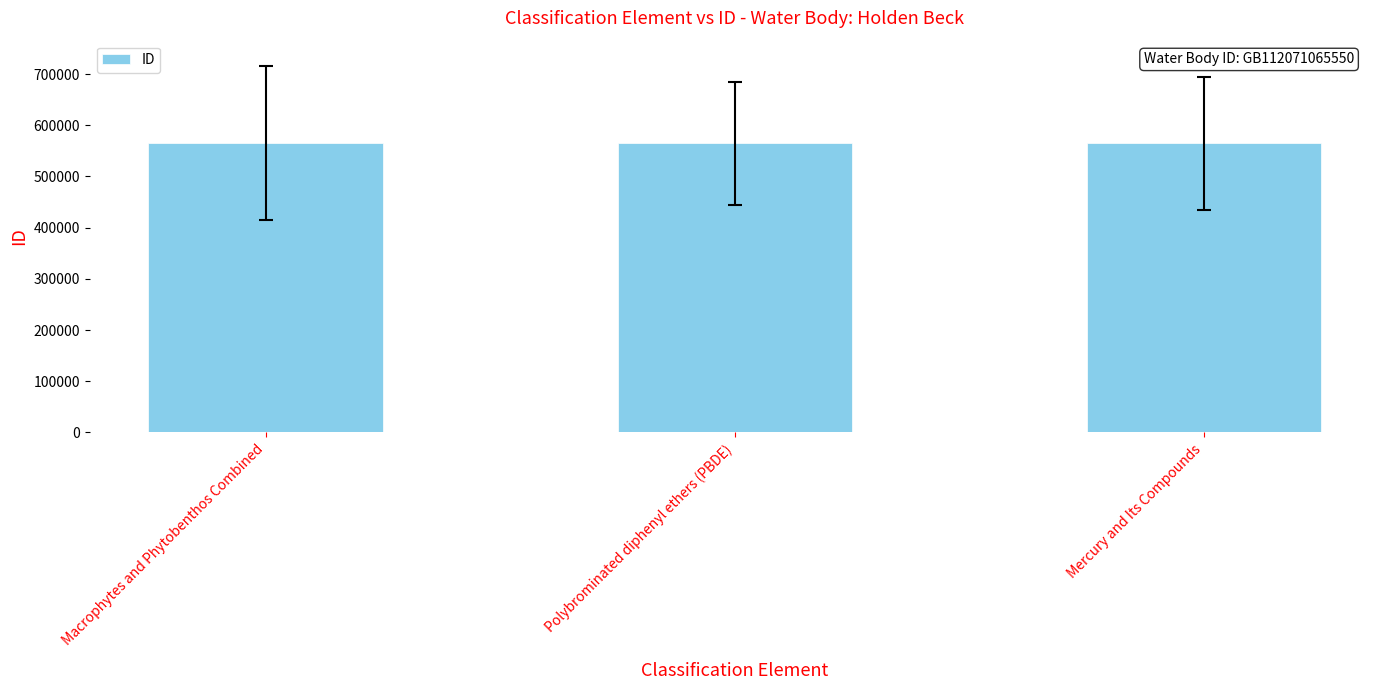

What is the ratio of the value at Macrophytes and Phytobenthos Combined to the value at Mercury and Its Compounds?

1.0